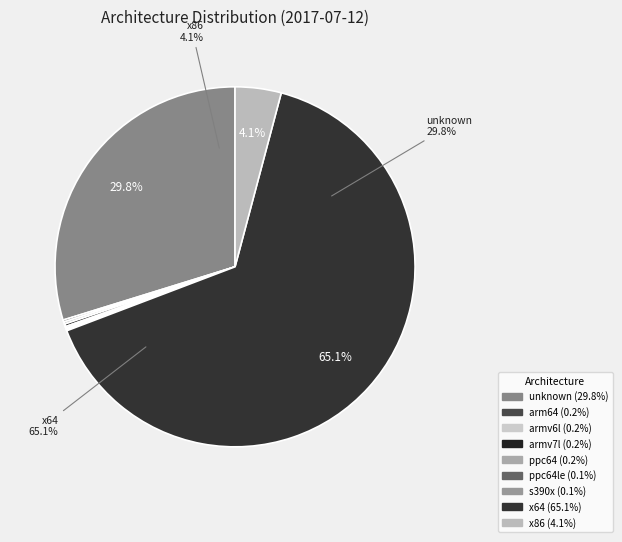

Which category has the biggest portion of the pie?

x64